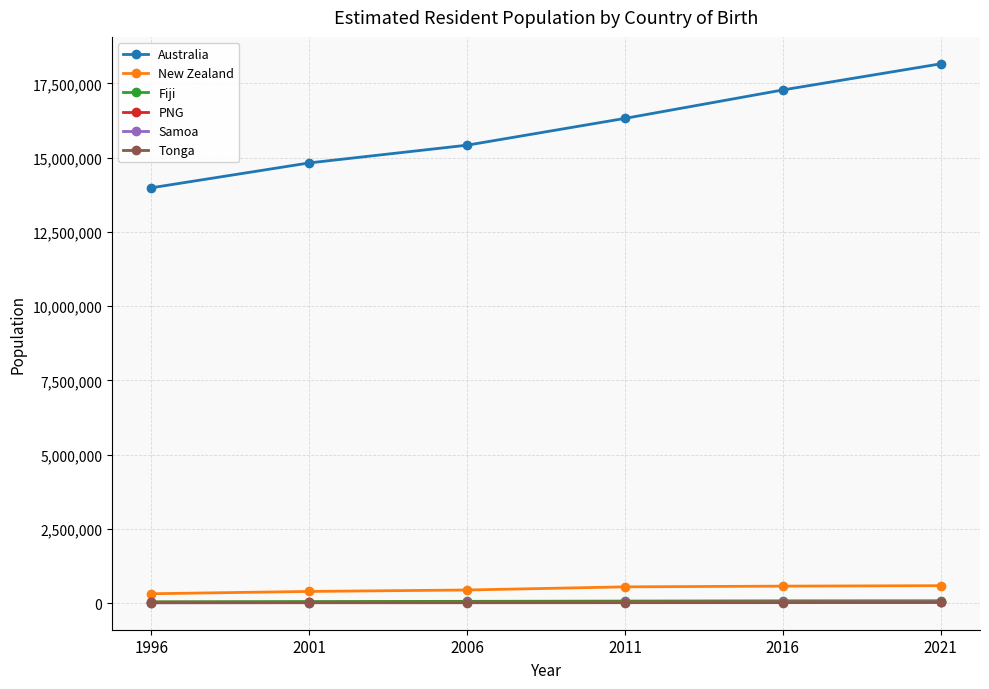

What is the sum of all New Zealand values?

2835860